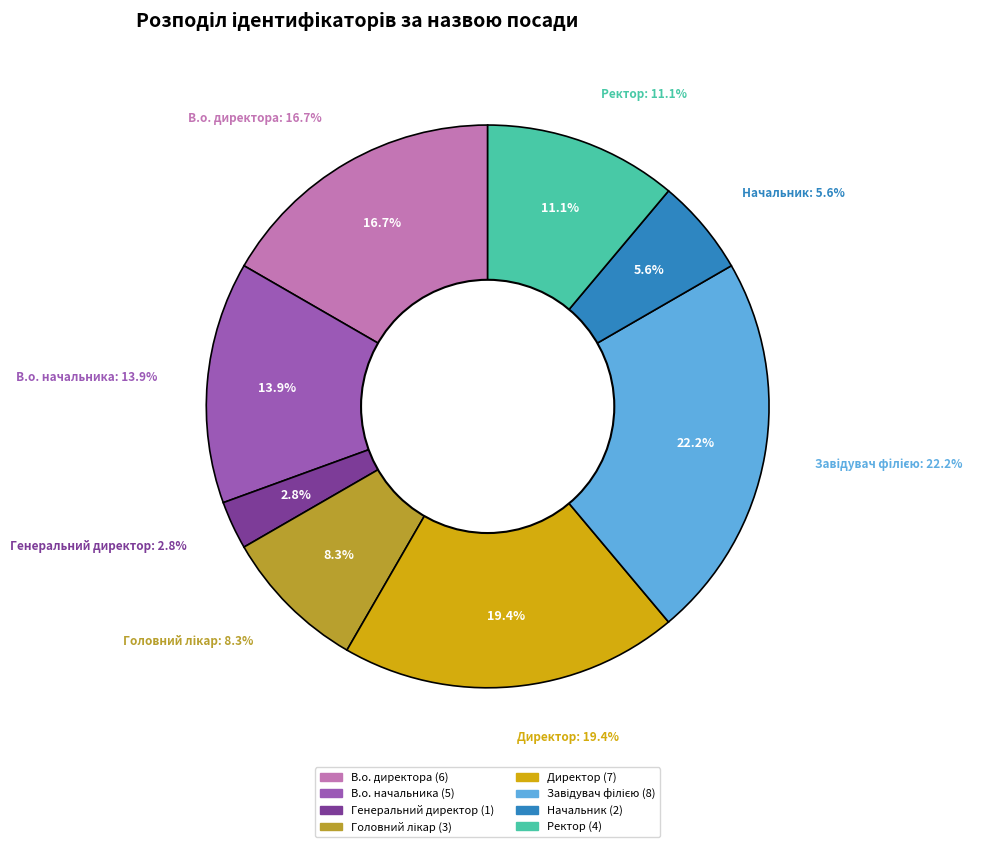

How much of the chart is everything except Головний лікар?

91.7%